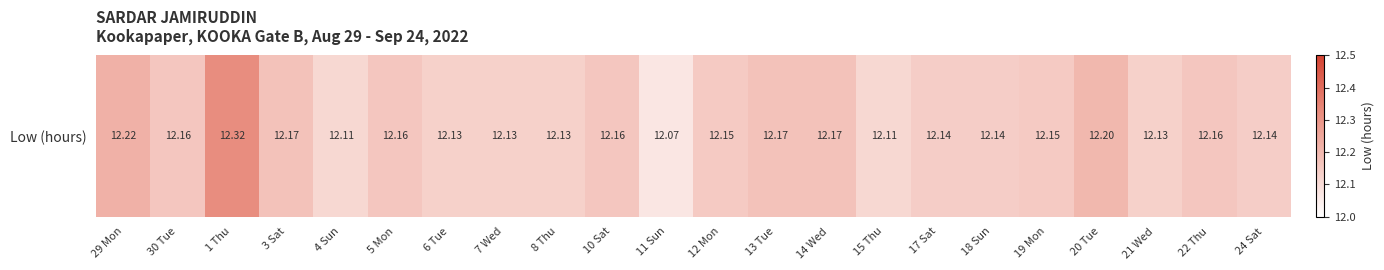

What is the ratio of the value at 22 Thu to the value at 5 Mon?

1.0